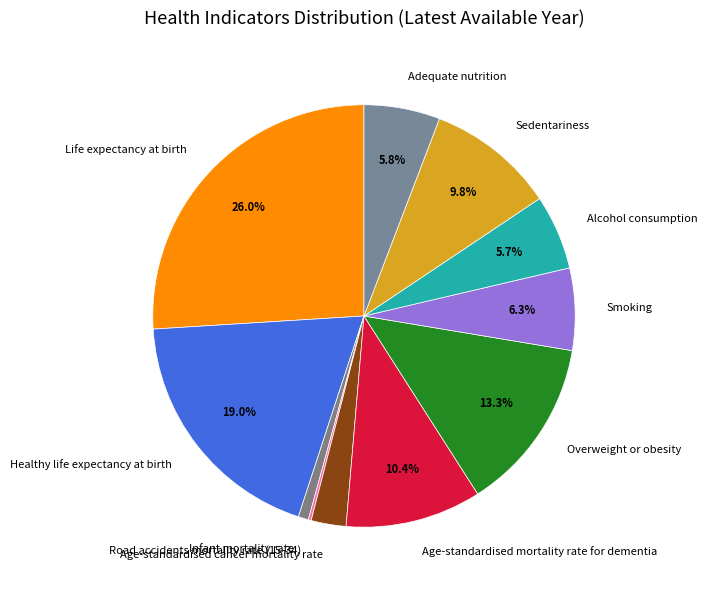

What percentage is NOT represented by Healthy life expectancy at birth?

81.0%